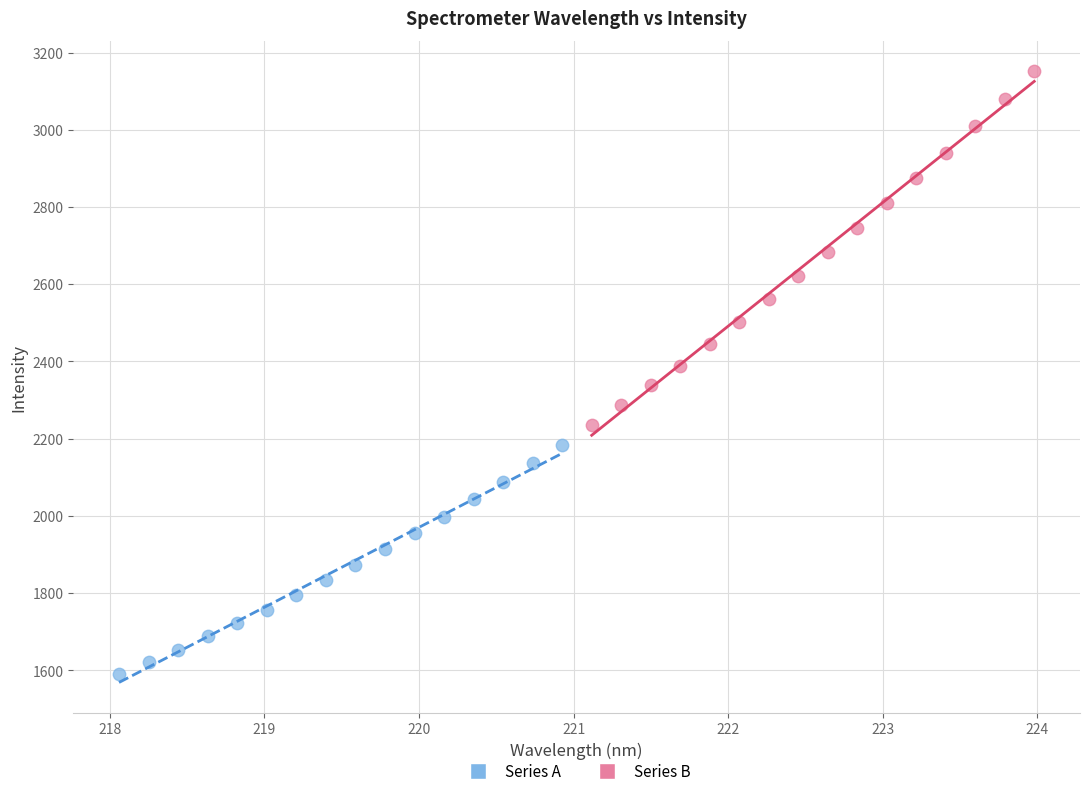

Which series contains the lowest Y value?

Series A